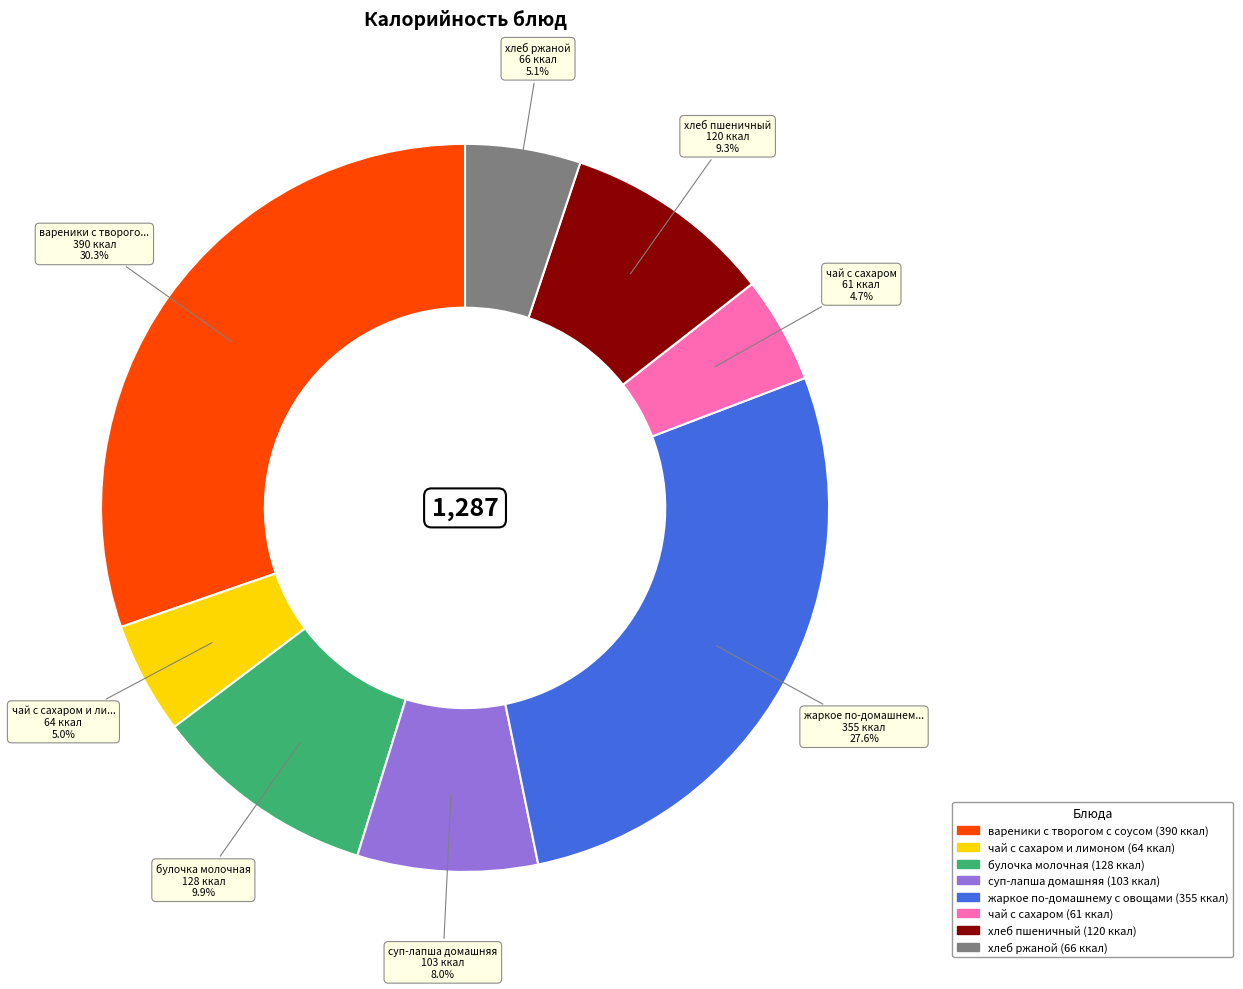

To the nearest percent, what is the average slice percentage?

12%